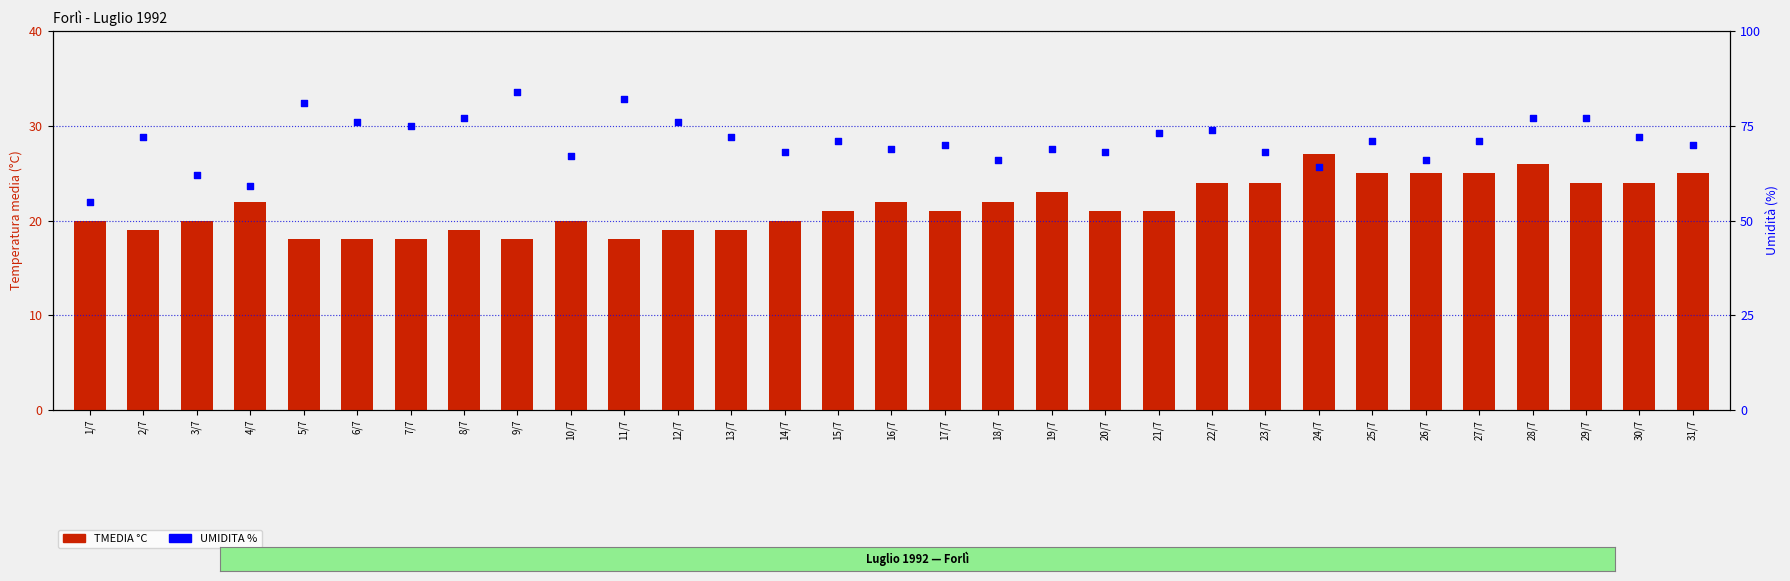

At how many categories does at least one series exceed 72?

11